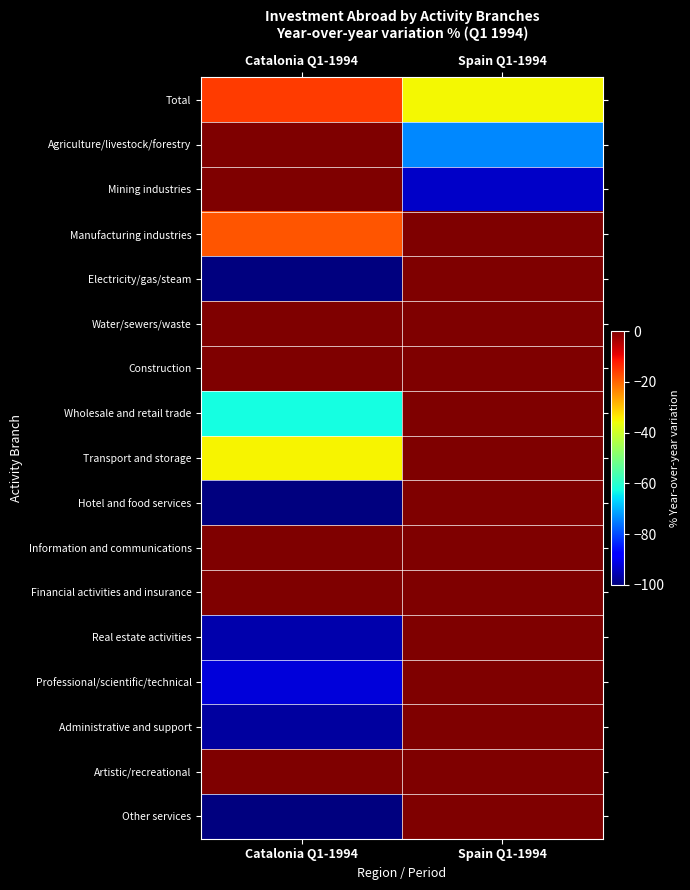

Which series has the largest total across all categories?

Water/sewers/waste